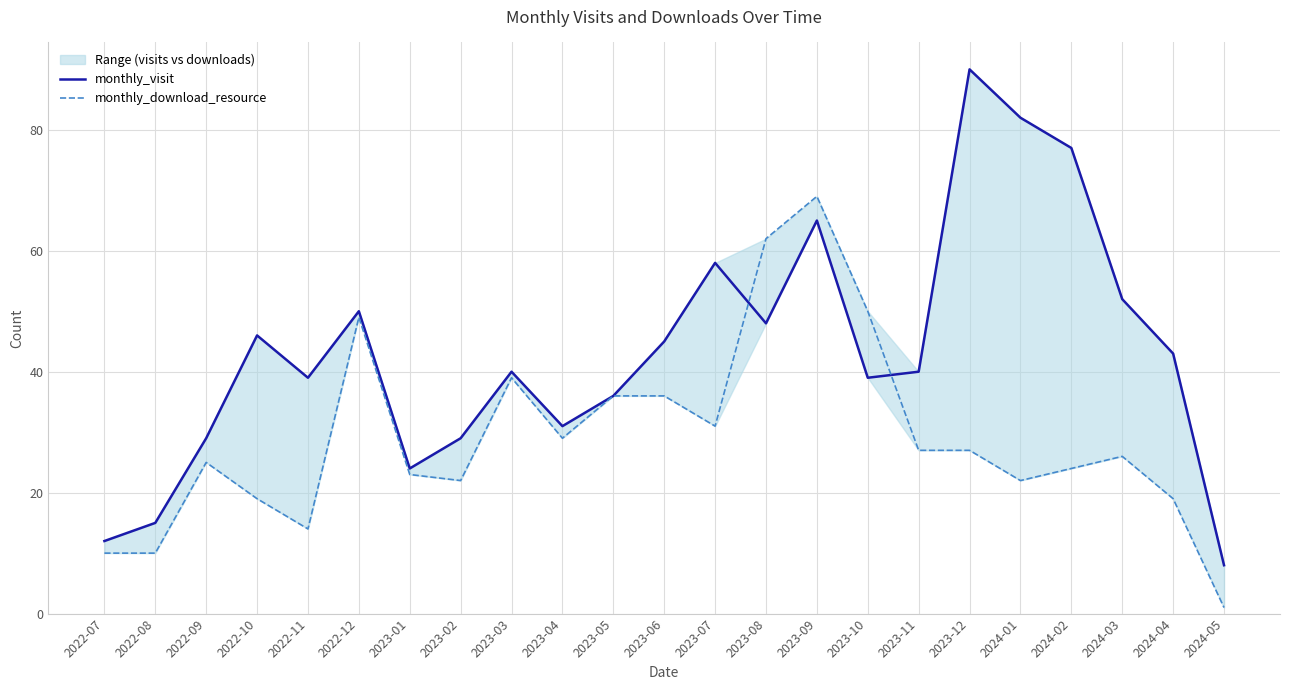

How many data points in monthly_download_resource are less than 26?

11